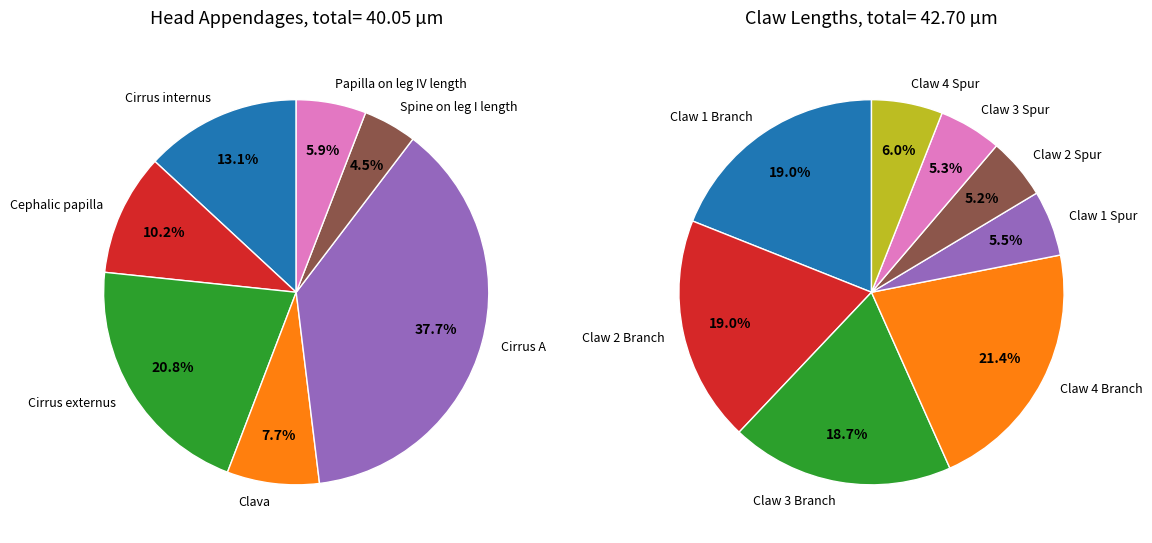

How many slices are in this pie chart?

7